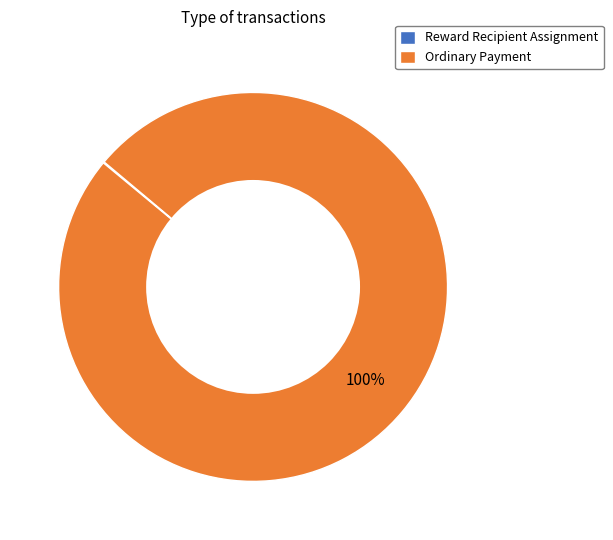

What is the largest slice in the pie chart?

Ordinary Payment